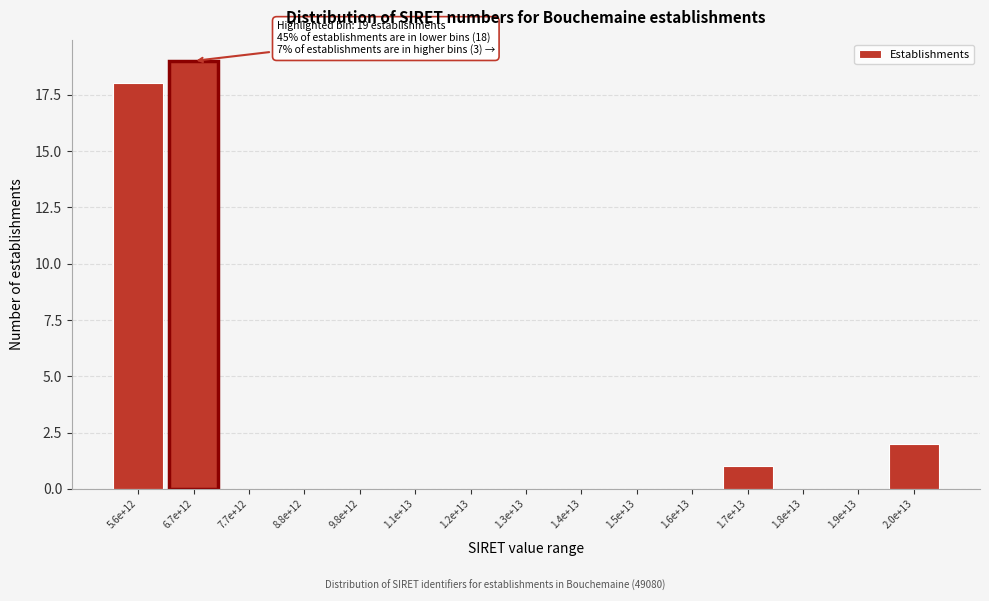

Reading right to left, list all the values displayed in this chart.

2.0e+13=2	1.9e+13=0	1.8e+13=0	1.7e+13=1	1.6e+13=0	1.5e+13=0	1.4e+13=0	1.3e+13=0	1.2e+13=0	1.1e+13=0	9.8e+12=0	8.8e+12=0	7.7e+12=0	6.7e+12=19	5.6e+12=18